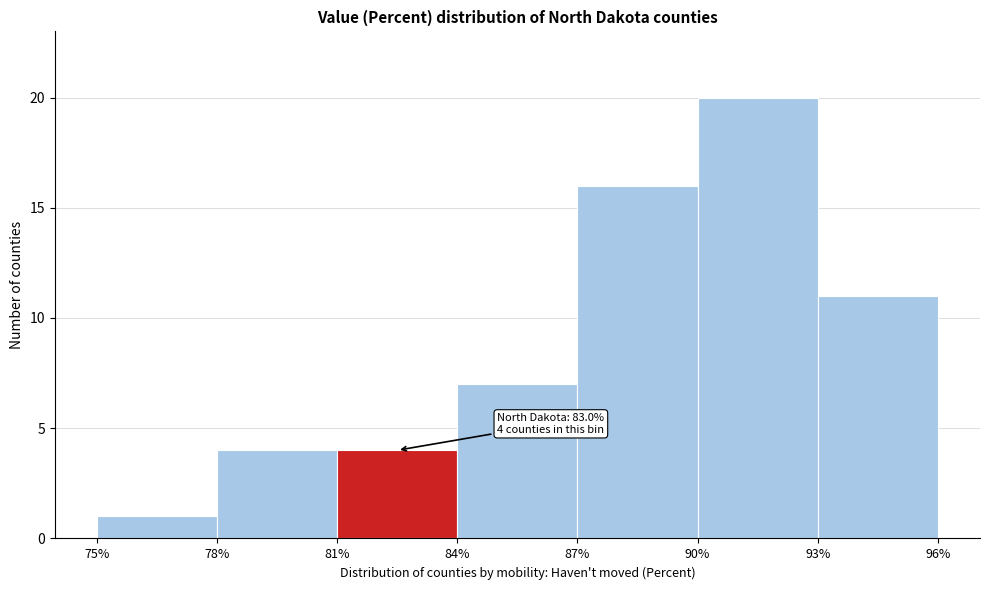

Which range on the x-axis has the tallest bar?

90% to 93%